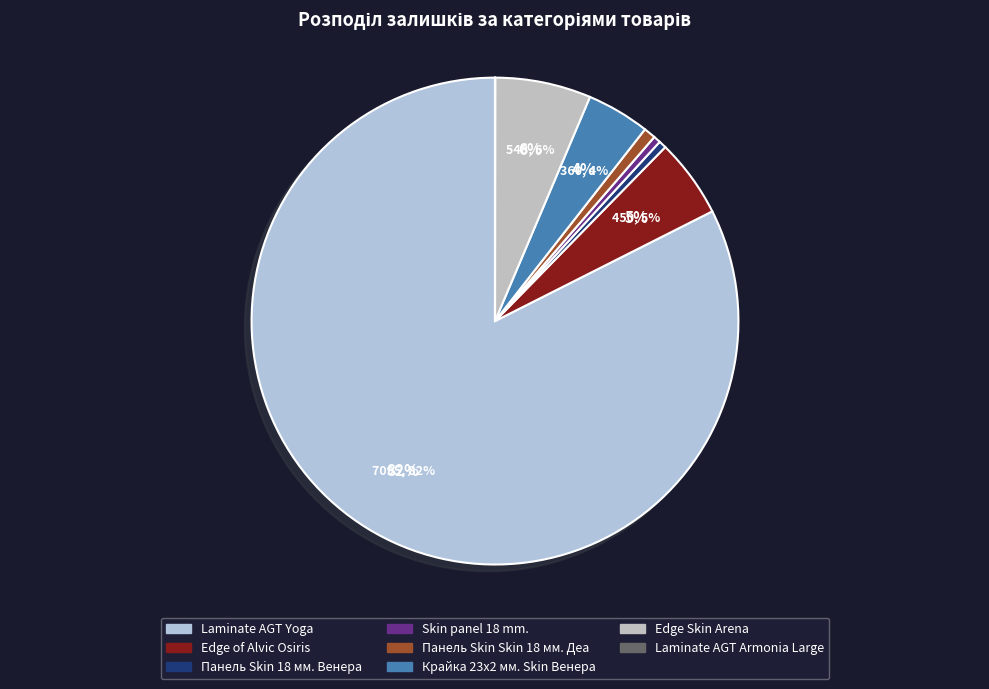

To the nearest percent, what is the combined percentage of Панель Skin Skin 18 мм. Деа and Skin panel 18 mm.?

1%